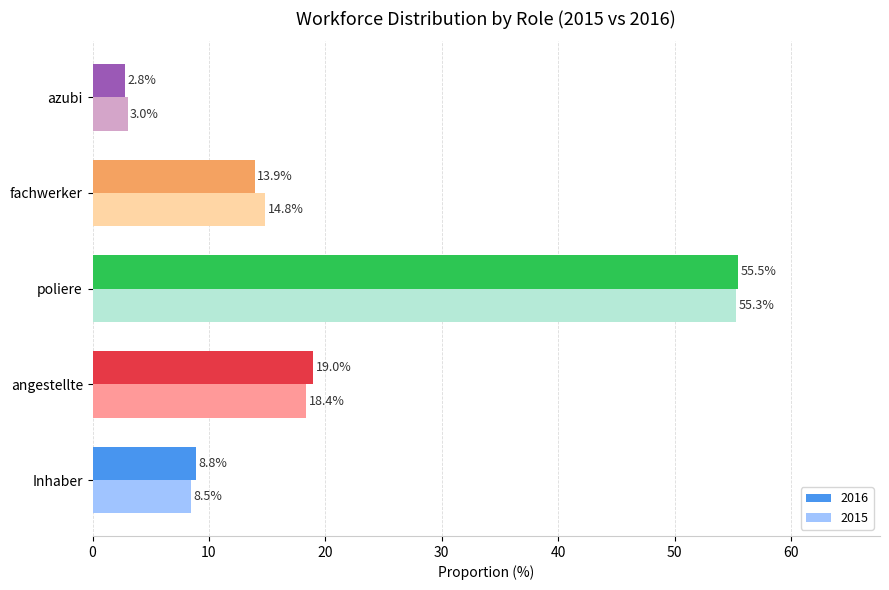

List the series in order of their peak value, highest first.

2016, 2015